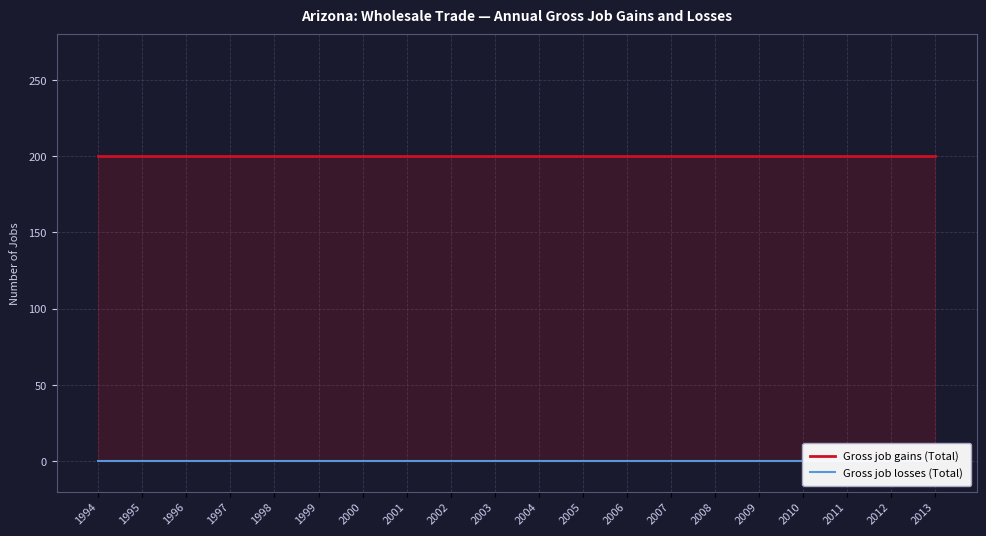

Does the chart have visible grid lines?

Yes